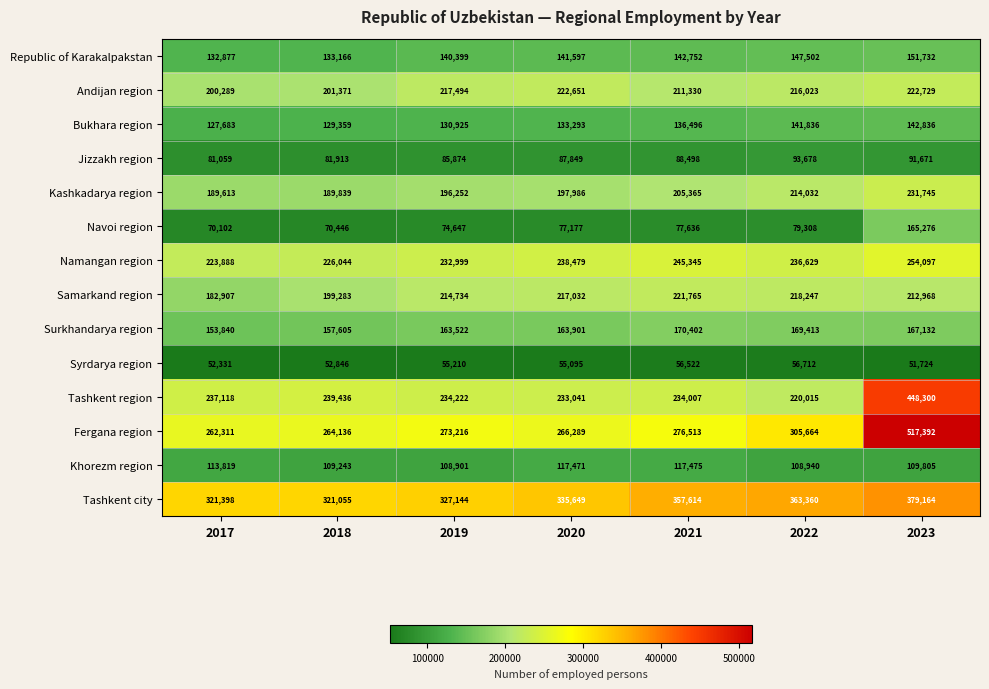

Read the Khorezm region value at 2023, to the nearest 50.

109800